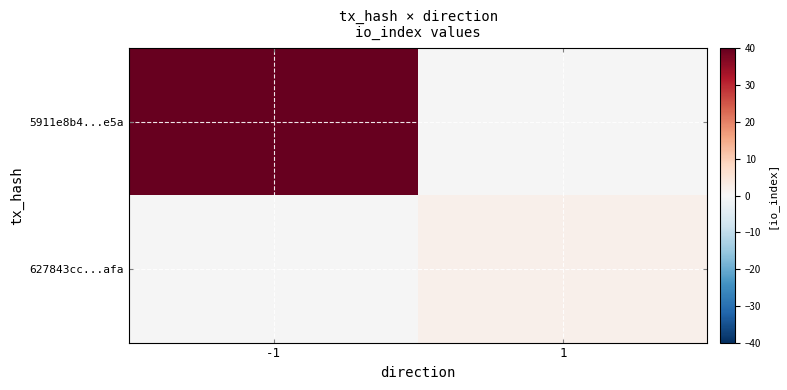

Is the value of 5911e8b4...e5a at 1 greater than the value of 627843cc...afa at 1?

No